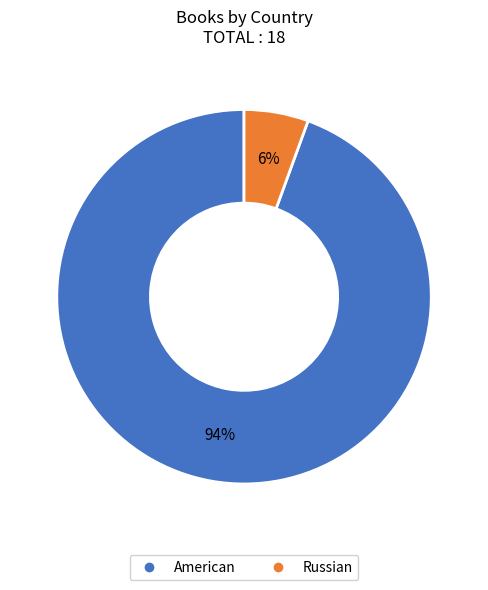

How many segments does this pie chart have?

2